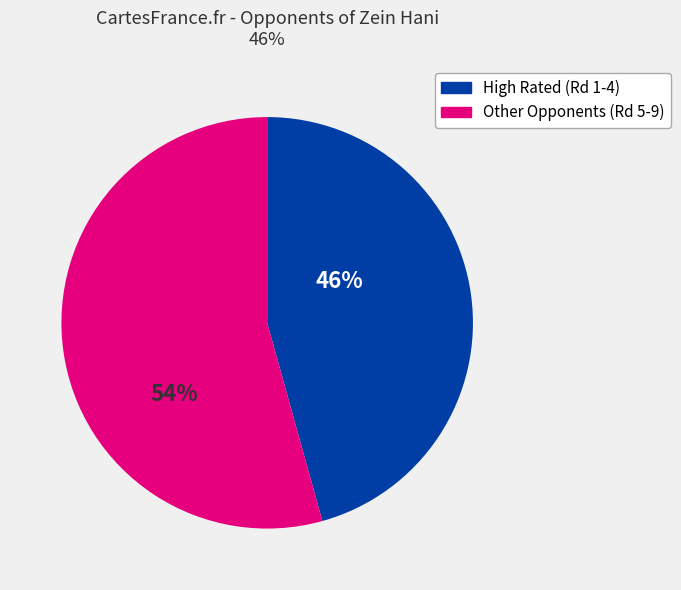

To the nearest percent, what is the average slice percentage?

50%